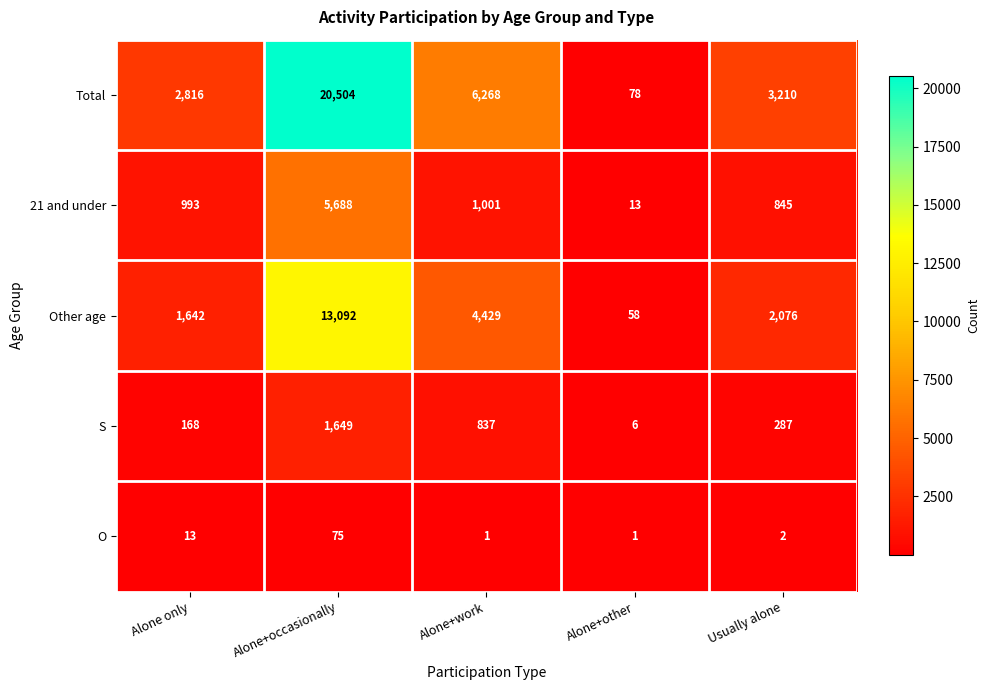

What is the total value across all series at Alone+work?

12536